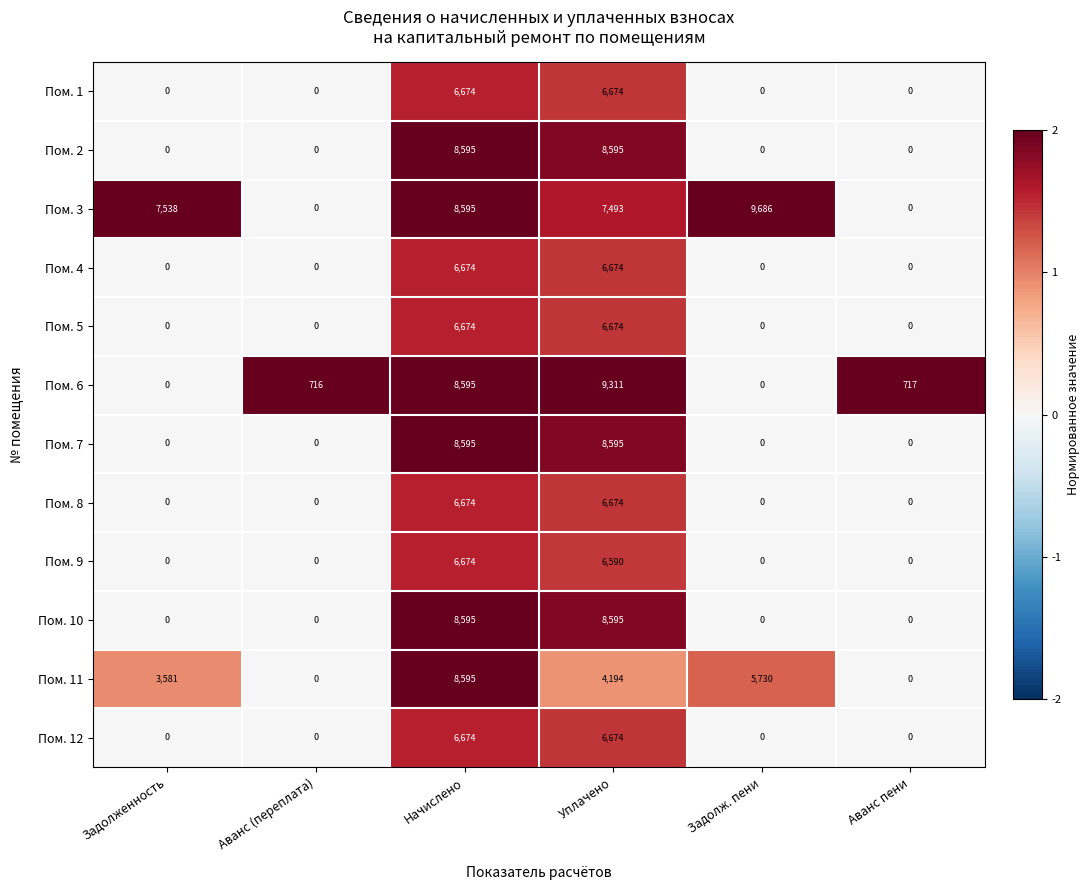

The value of Пом. 4 at Аванс пени is 0. True or false?

True